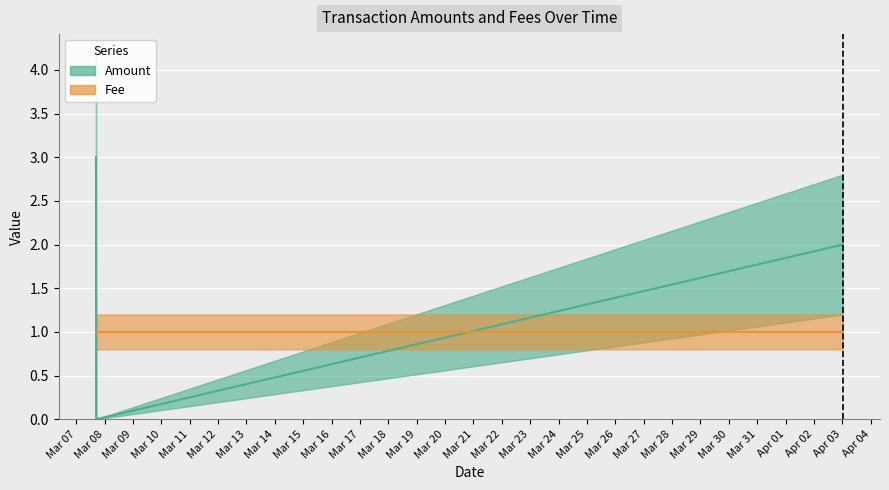

At which label is Amount closest to 1?

2017-04-03